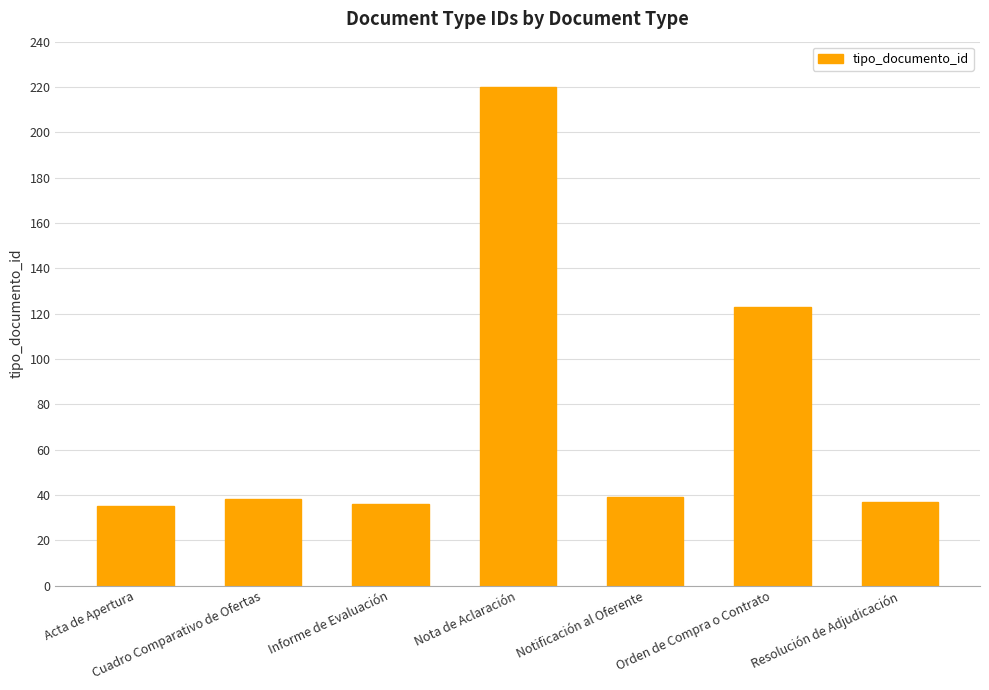

What is the label of the 5th bar from the right?

Informe de Evaluación